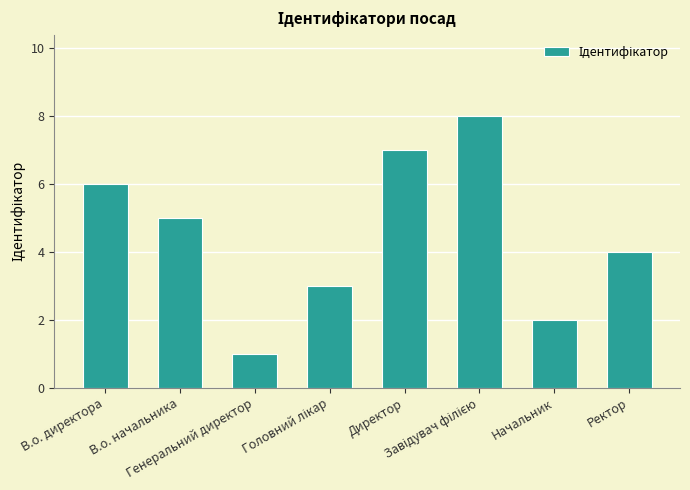

What is the value of the 6th bar from the left?

8